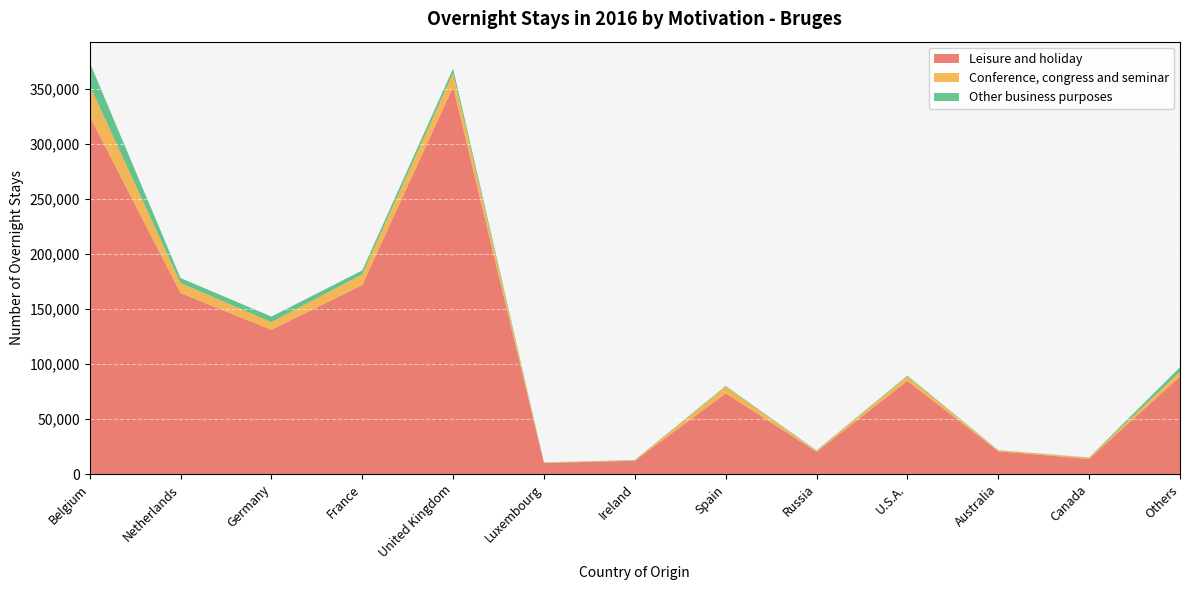

Reading left to right, extract all data points from this chart.

Leisure and holiday: 325236	164503	131112	171726	351835	10109	12115	73392	20176	84714	20718	13732	88639
Conference, congress and seminar: 28091	9146	6888	9804	12467	319	446	5924	928	3957	837	1155	4369
Other business purposes: 20842	4499	5126	3485	4183	194	260	723	405	766	219	180	4076